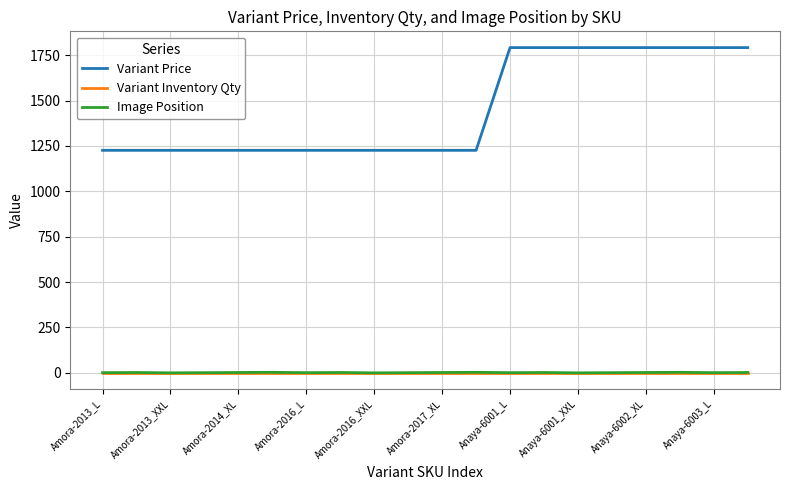

Which series has the largest total across all categories?

Variant Price